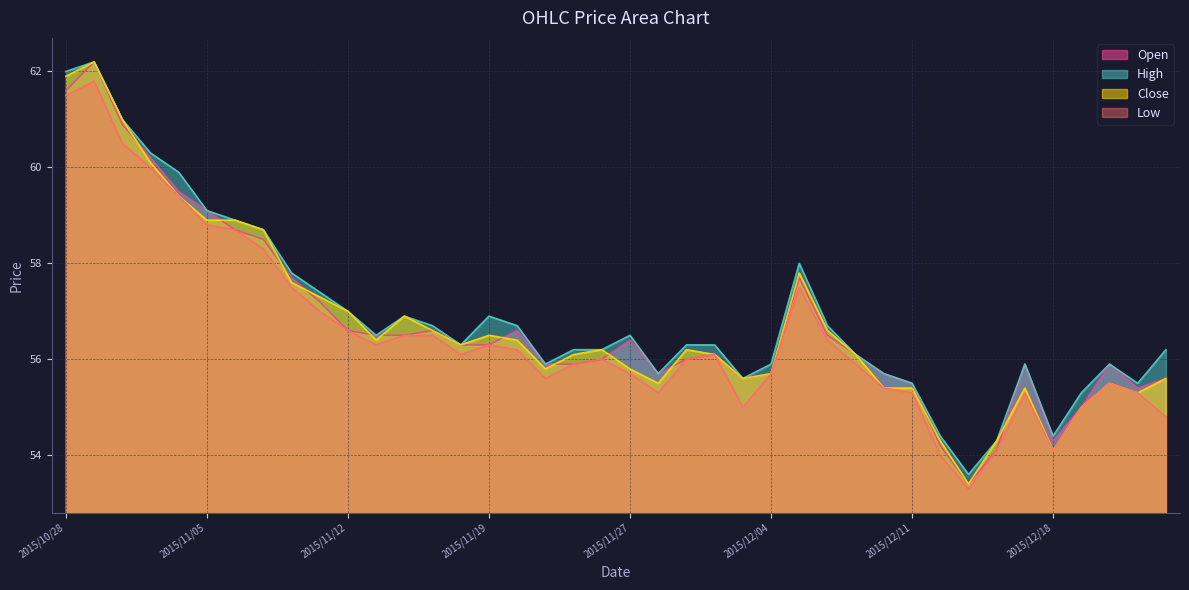

True or false: Low has a value of 55.7 at 2015/11/27.

True